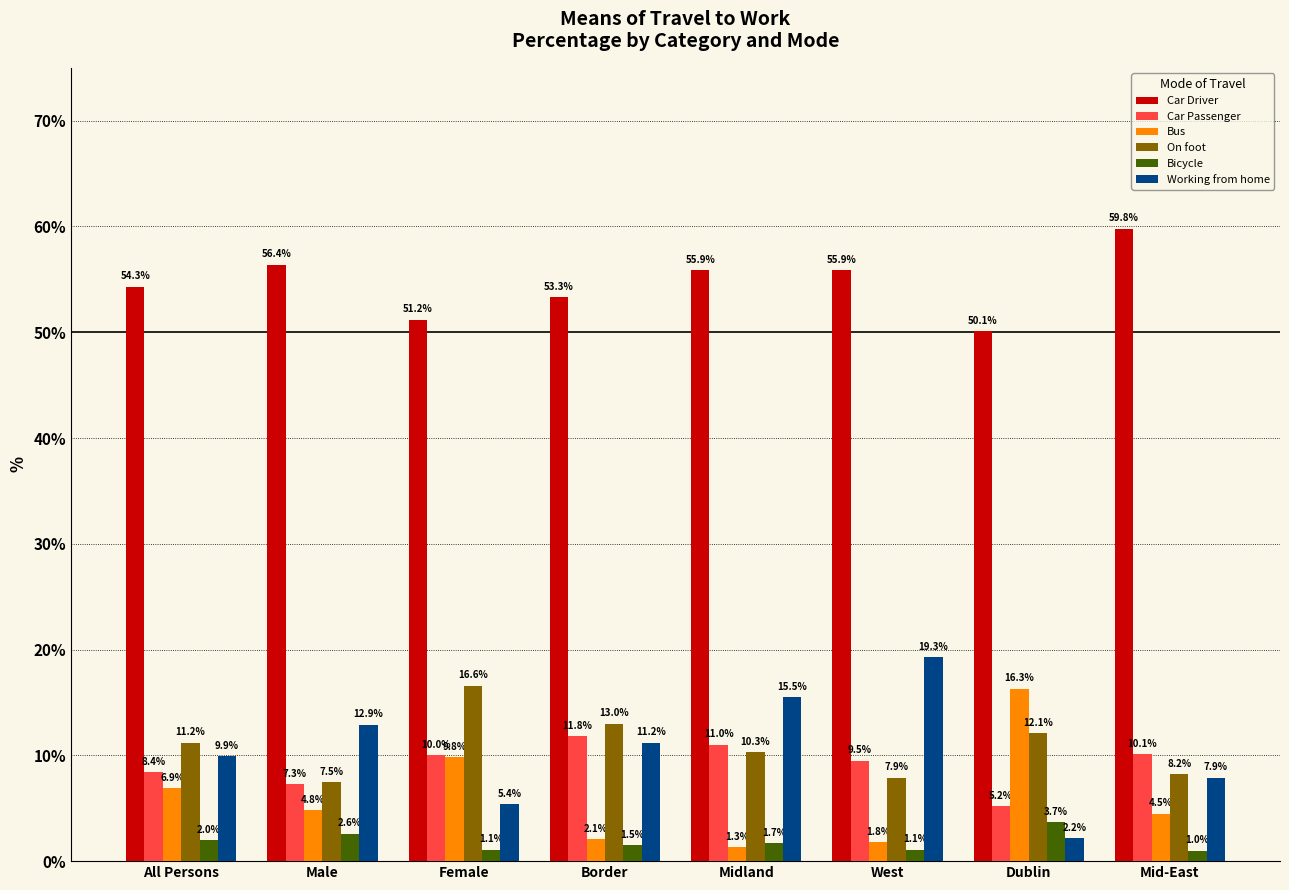

The value of Car Passenger at West is 2.8. True or false?

False